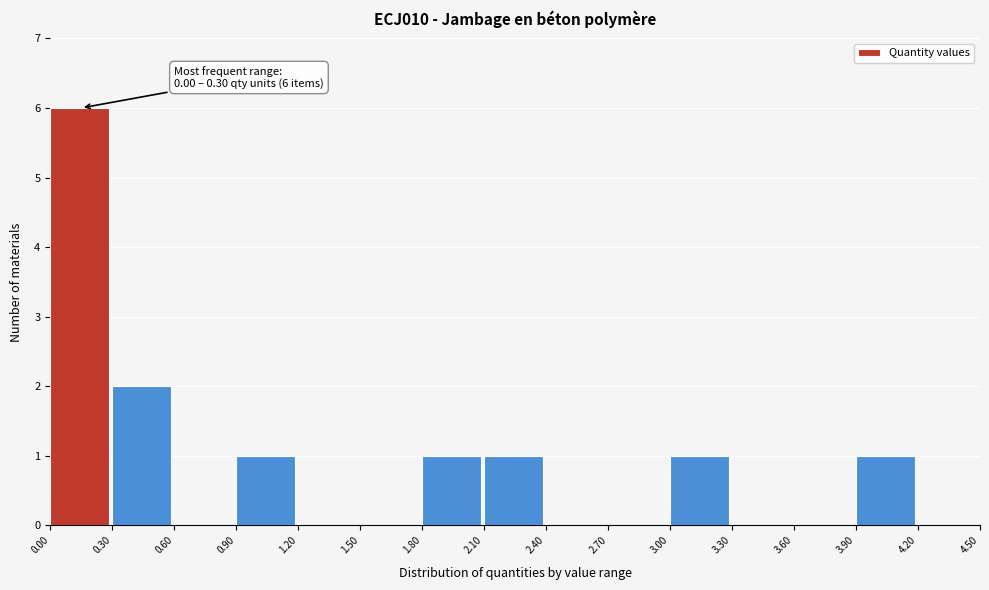

Which range on the x-axis has the tallest bar?

0.00 to 0.30